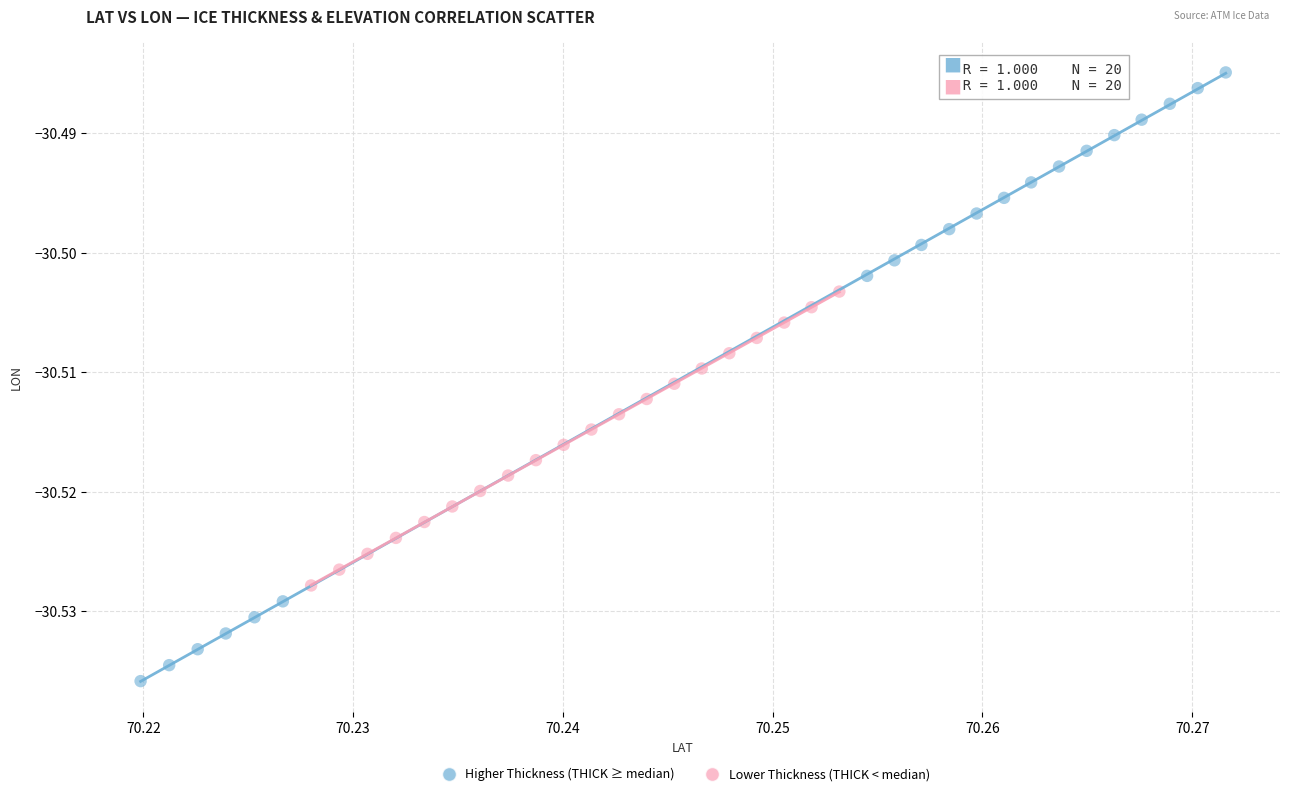

Which series contains the lowest Y value?

Higher Thickness (THICK ≥ median)